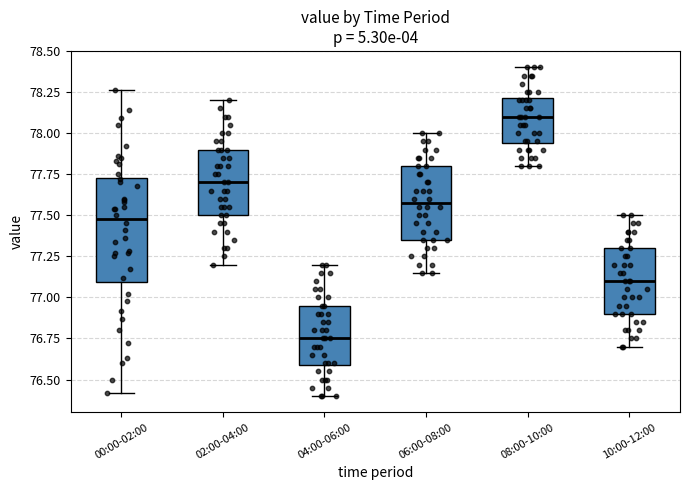

Reading left to right, read every box against the y-axis: the position of its median line, the range the box covers, and the ends of its whiskers. The values are not printed on the chart, so give them approximately, as read against the axis.

00:00-02:00: median 77.50, box 77.10 to 77.75, whiskers 76.40 to 78.25
02:00-04:00: median 77.70, box 77.50 to 77.90, whiskers 77.20 to 78.20
04:00-06:00: median 76.75, box 76.60 to 76.95, whiskers 76.40 to 77.20
06:00-08:00: median 77.60, box 77.35 to 77.80, whiskers 77.15 to 78.00
08:00-10:00: median 78.10, box 77.95 to 78.20, whiskers 77.80 to 78.40
10:00-12:00: median 77.10, box 76.90 to 77.30, whiskers 76.70 to 77.50